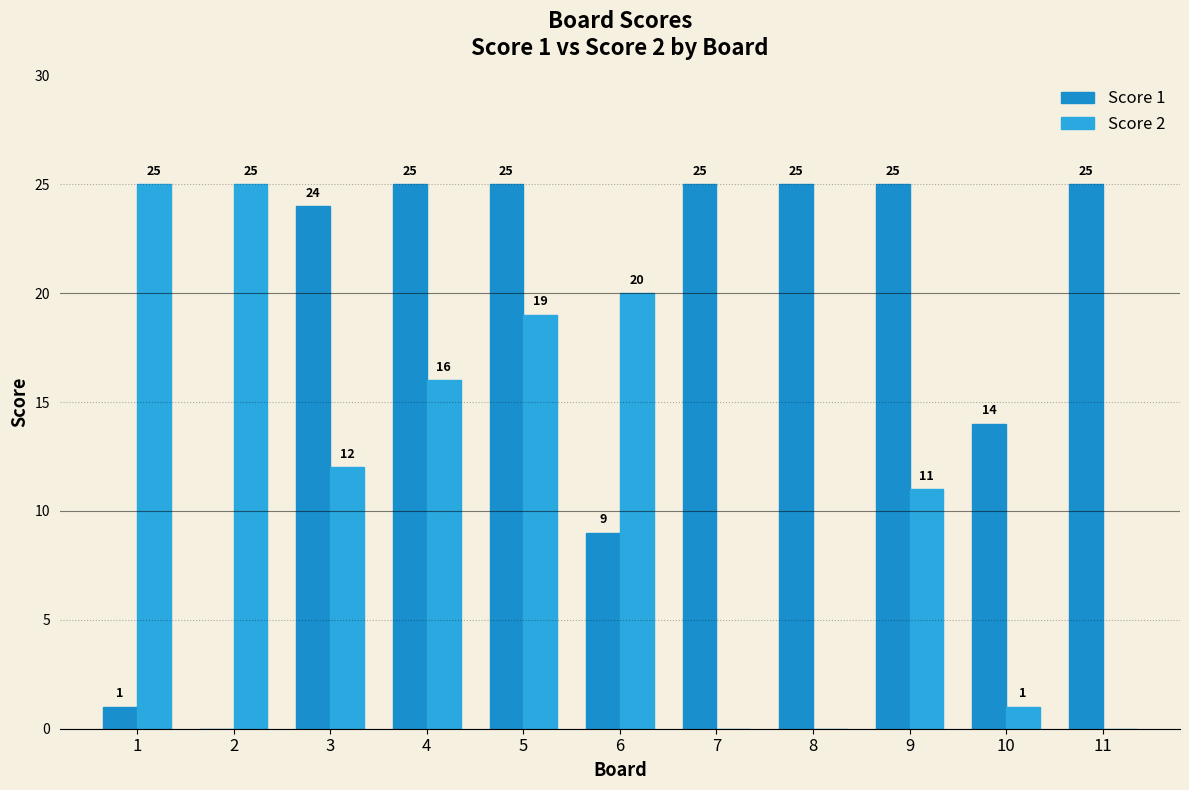

The Score 1 series shows 41 at 8. True or false?

False